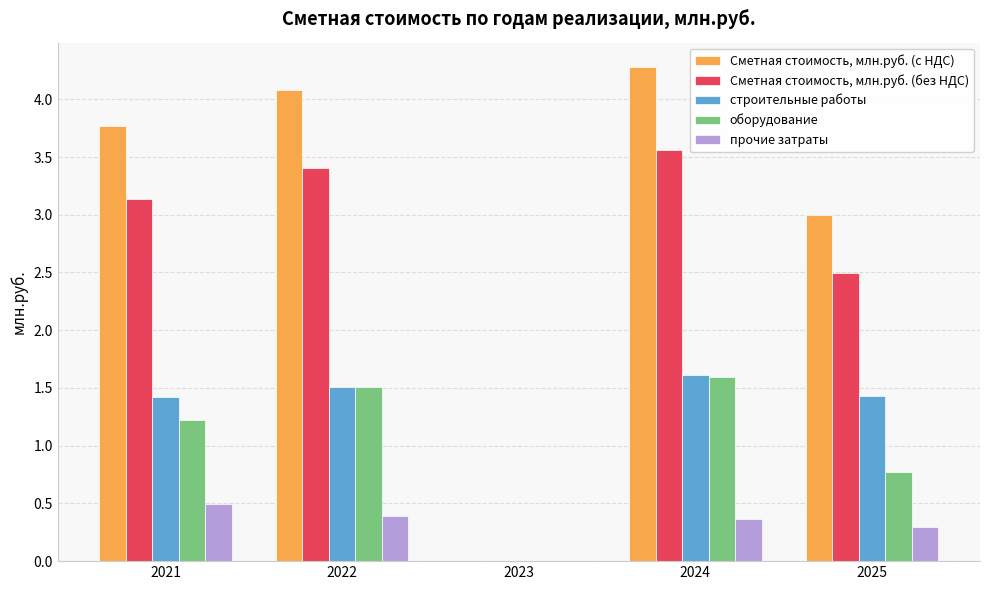

How many positive values does the Сметная стоимость, млн.руб. (с НДС) series have?

4